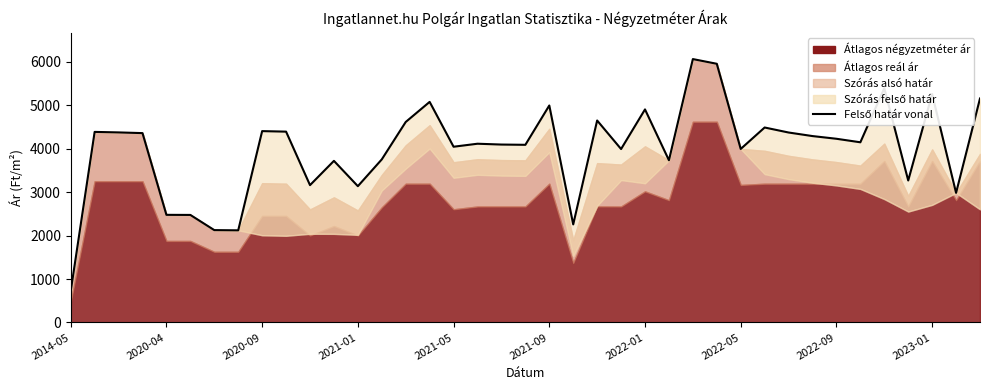

Reading right to left, transcribe all the data shown in this chart.

5150	2980	5253	3265	5386	4143	4224	4286	4368	4483	3990	5948	6056	3730	4899	3988	4644	2255	4989	4085	4091	4110	4041	5072	4610	3750	3134	3716	3158	4388	4400	2119	2124	2473	2475	4354	4370	4382	720